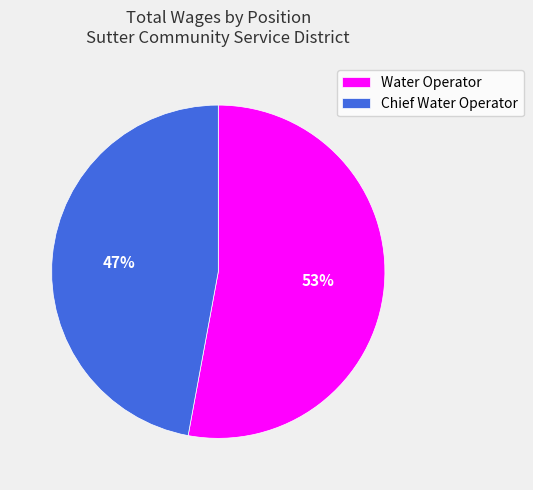

Which has a higher value, Chief Water Operator or Water Operator?

Water Operator